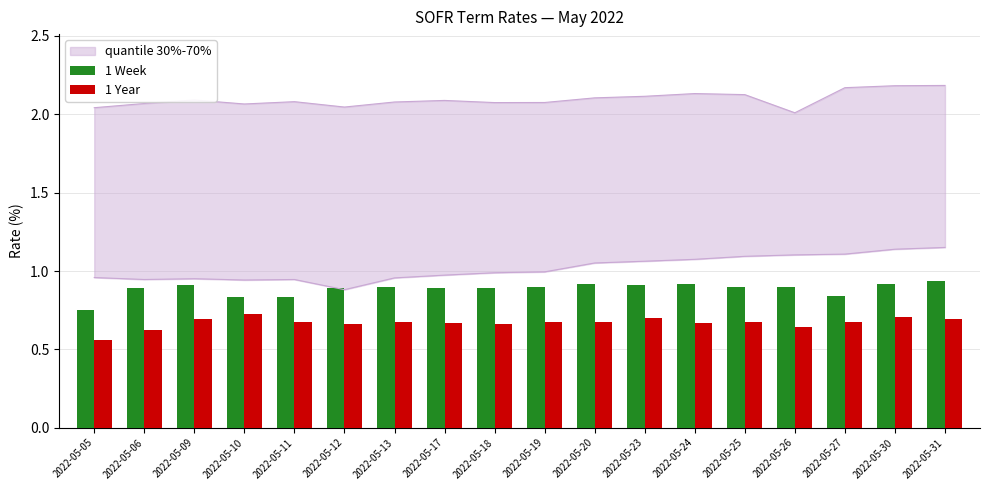

Reading left to right, what are all the values shown in this chart?

1 Week: 2022-05-05=0.8	2022-05-06=0.9	2022-05-09=0.9	2022-05-10=0.8	2022-05-11=0.8	2022-05-12=0.9	2022-05-13=0.9	2022-05-17=0.9	2022-05-18=0.9	2022-05-19=0.9	2022-05-20=0.9	2022-05-23=0.9	2022-05-24=0.9	2022-05-25=0.9	2022-05-26=0.9	2022-05-27=0.8	2022-05-30=0.9	2022-05-31=0.9
1 Year: 2022-05-05=0.6	2022-05-06=0.6	2022-05-09=0.7	2022-05-10=0.7	2022-05-11=0.7	2022-05-12=0.7	2022-05-13=0.7	2022-05-17=0.7	2022-05-18=0.7	2022-05-19=0.7	2022-05-20=0.7	2022-05-23=0.7	2022-05-24=0.7	2022-05-25=0.7	2022-05-26=0.6	2022-05-27=0.7	2022-05-30=0.7	2022-05-31=0.7